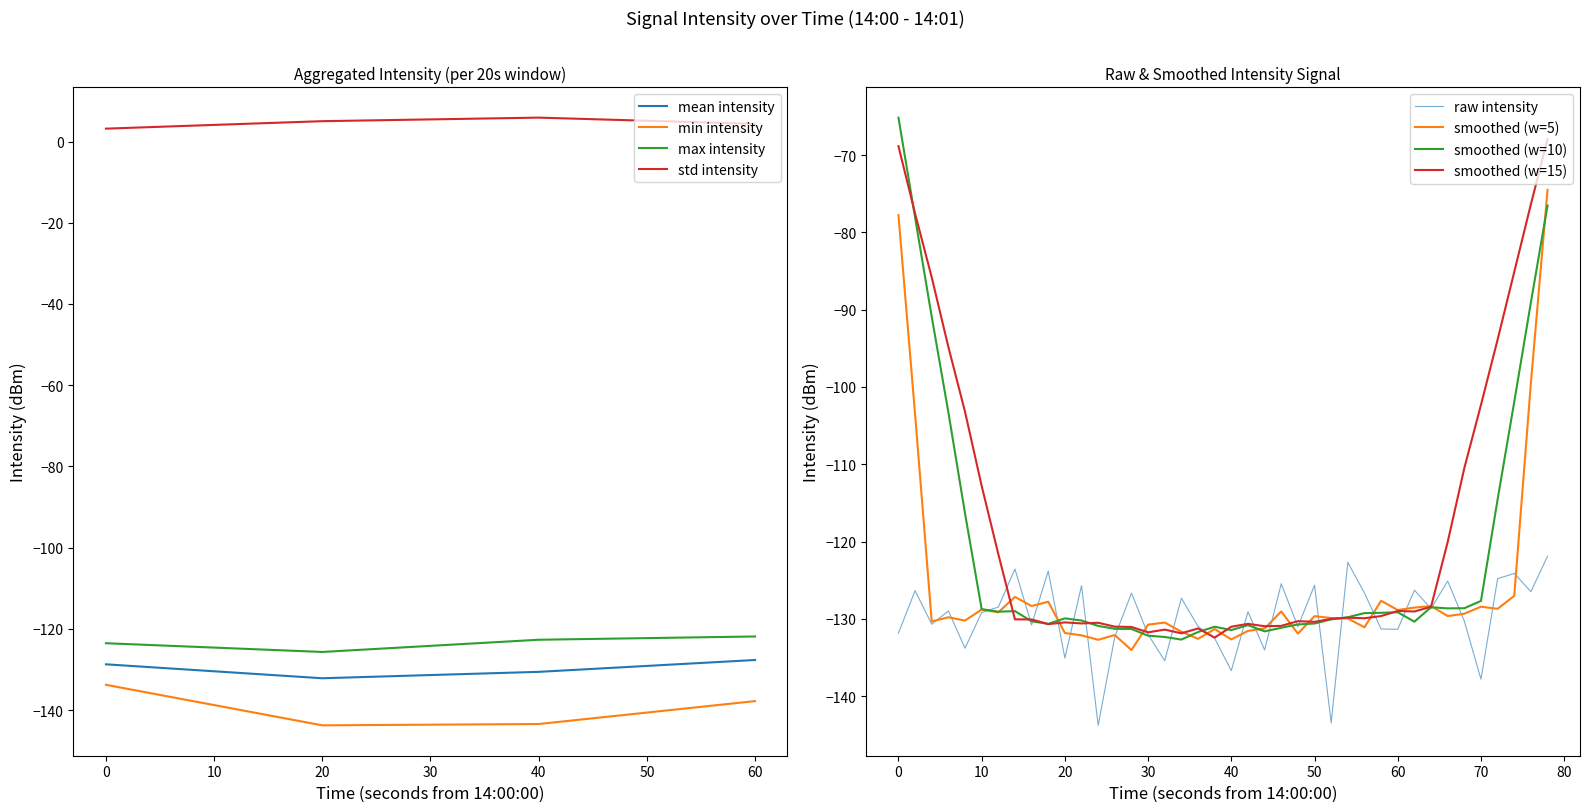

What is the minimum value for raw intensity?

-143.8